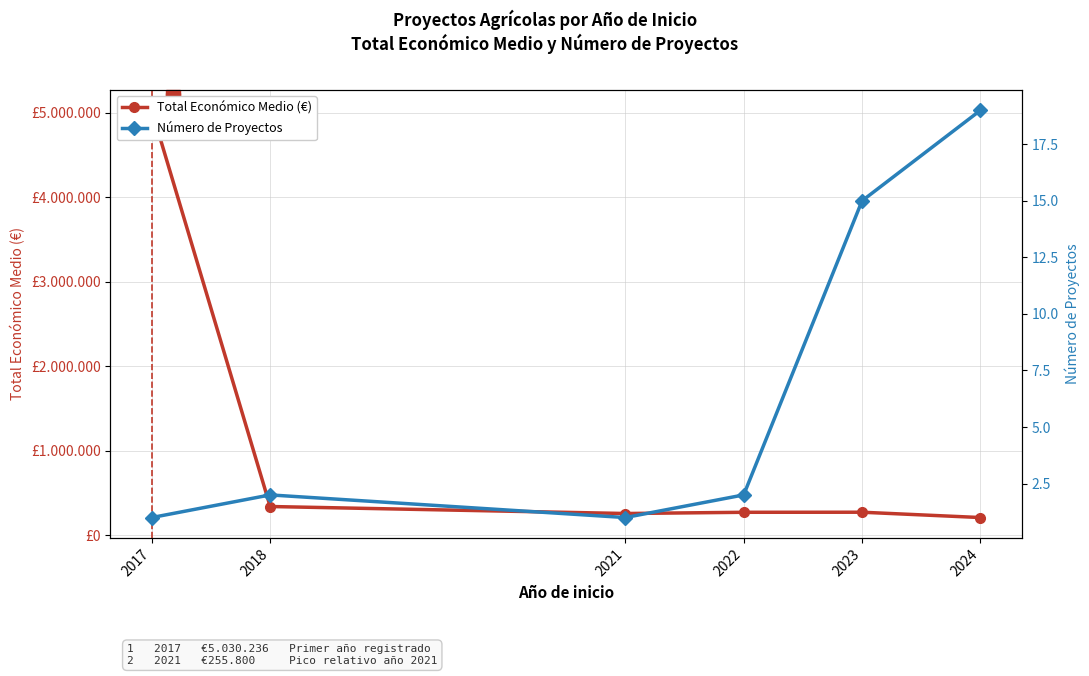

At 2024, list the series in order from smallest to largest.

Número de Proyectos, Total Económico Medio (€)